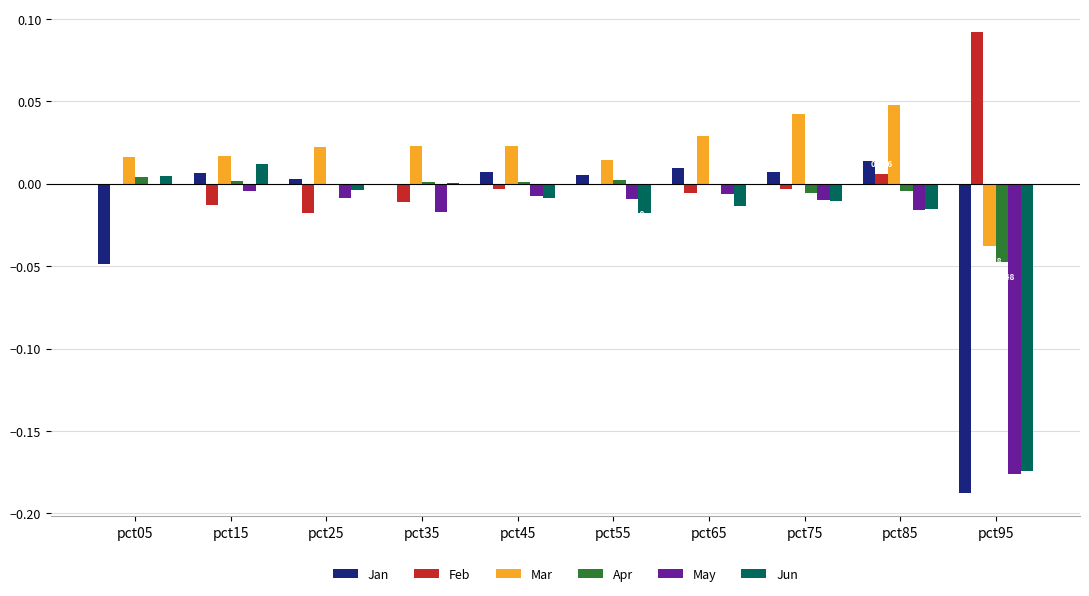

What are all the series names shown in the legend?

Jan, Feb, Mar, Apr, May, Jun